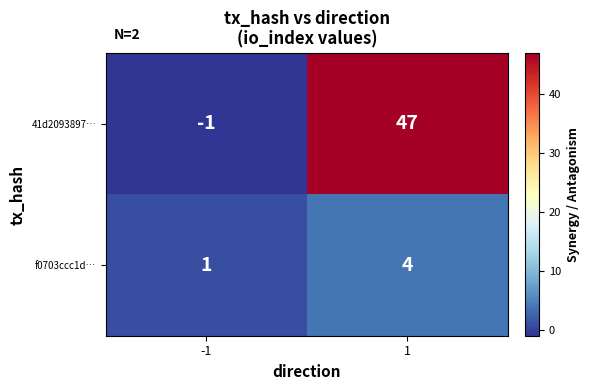

Reading left to right, what are all the values shown in this chart?

41d2093897…: -1=-1	1=47
f0703ccc1d…: -1=1	1=4